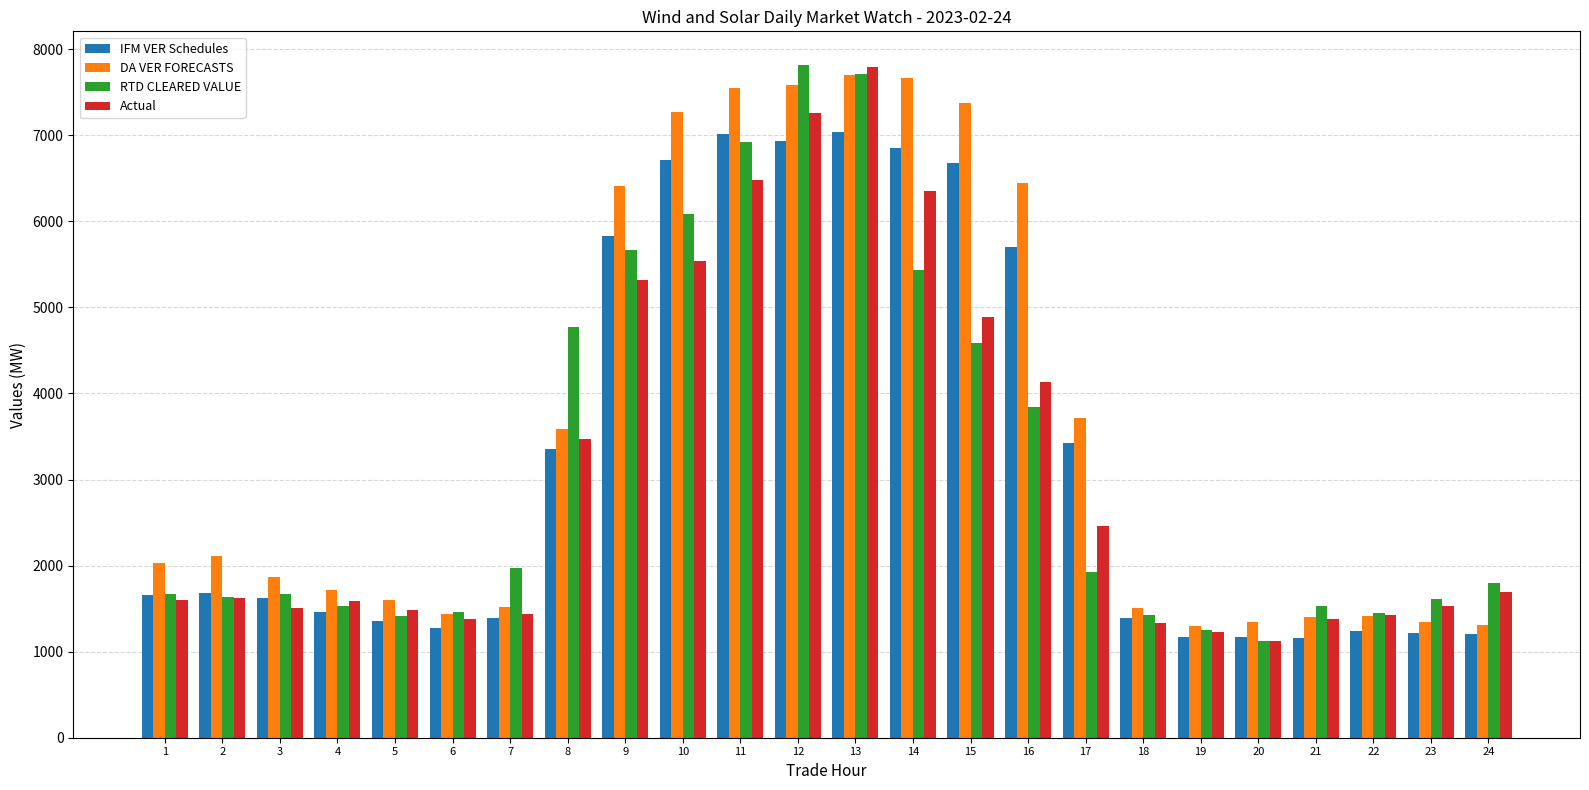

What is the smallest value displayed?

1126.1